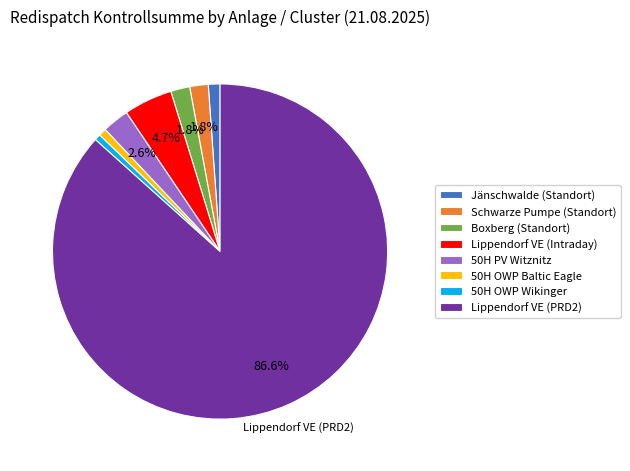

How many slices are in this pie chart?

8